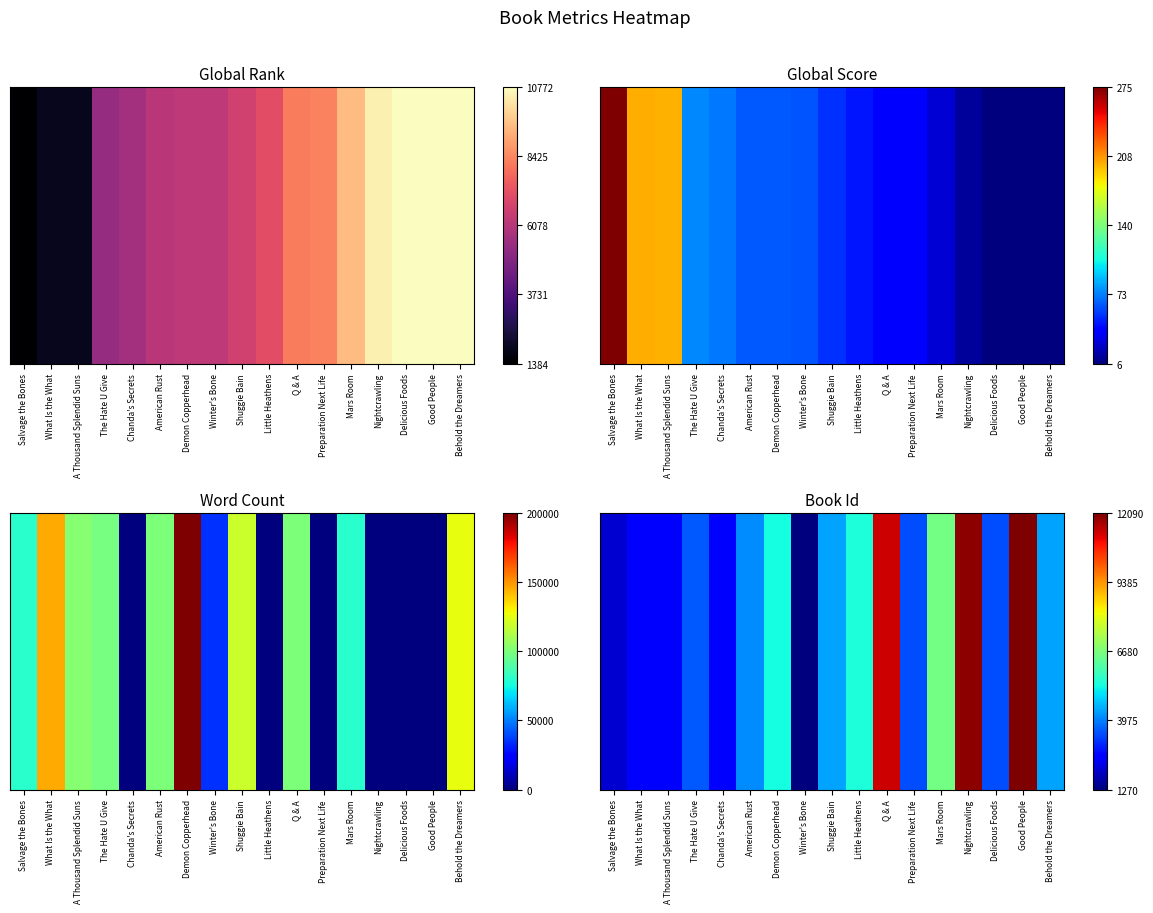

What is the change in value from Preparation Next Life to Mars Room?

+0.3